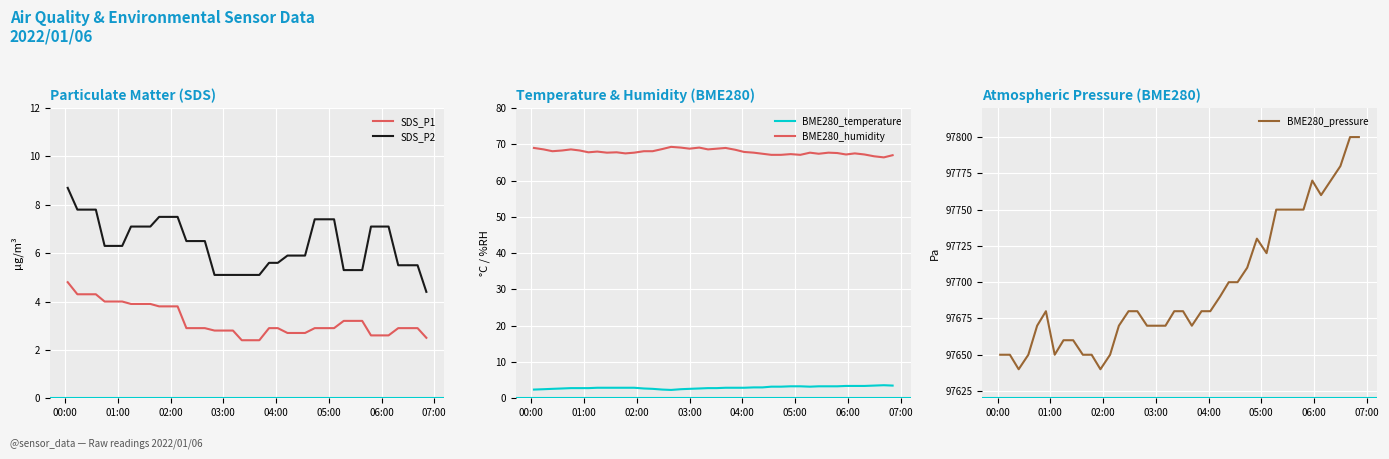

What is the minimum value for BME280_humidity?

66.4